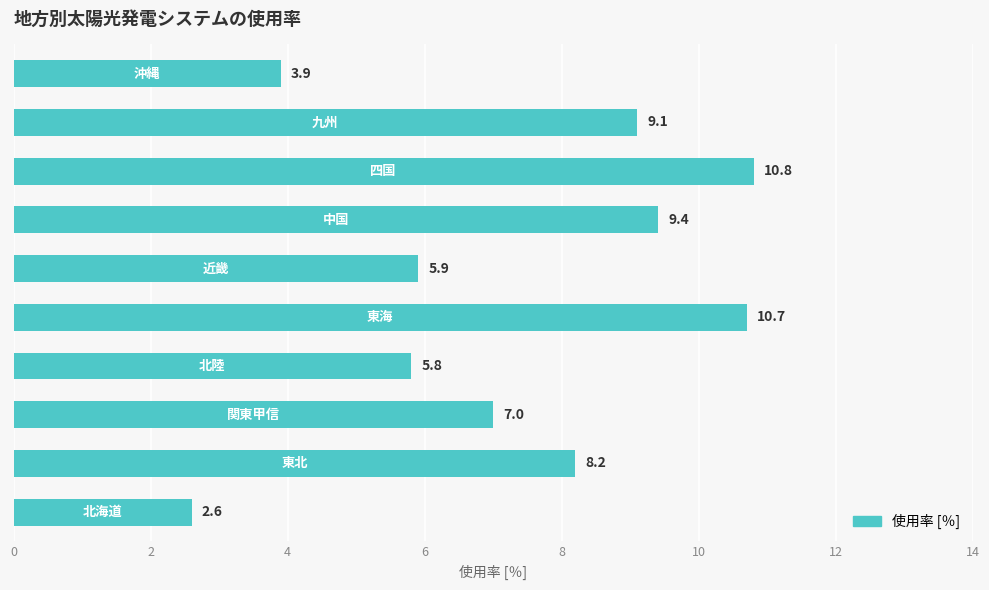

What is the greatest value displayed?

10.8